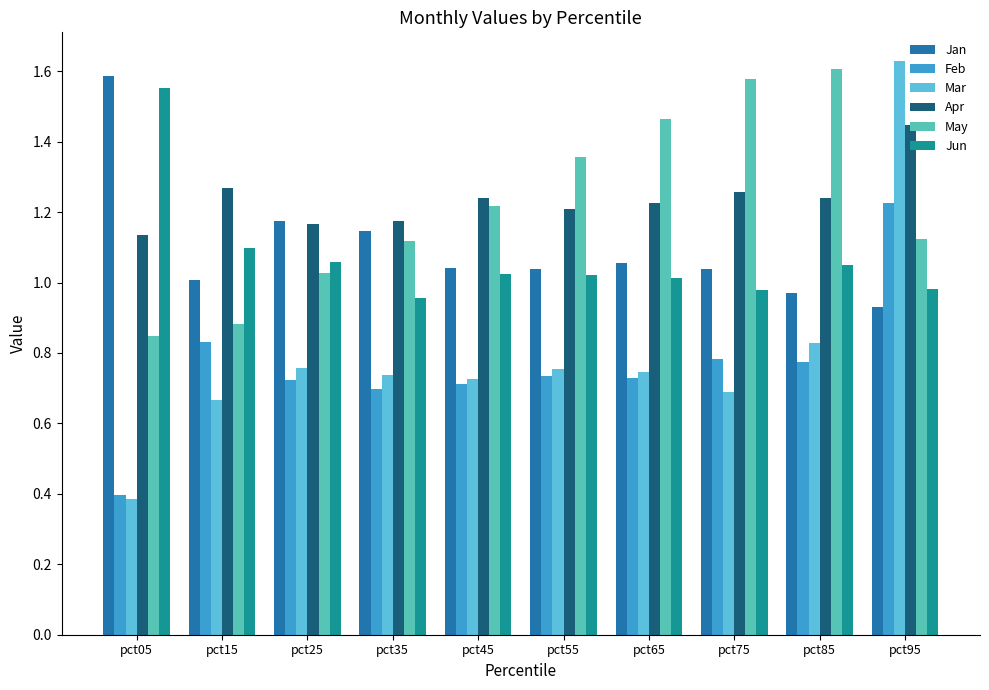

Is the value of Jan at pct75 greater than the value of Apr at pct45?

No